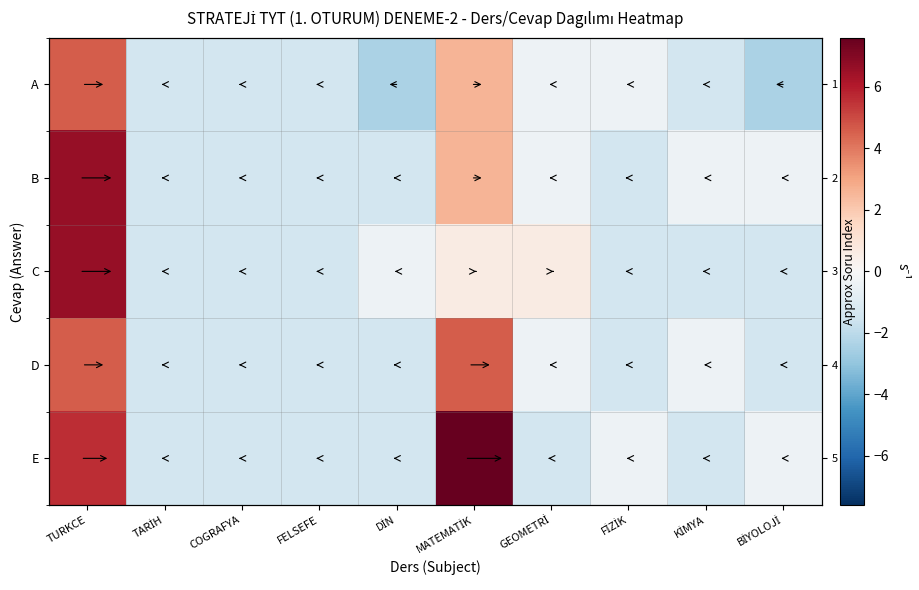

List the labels in order of E value, largest first.

MATEMATİK, TURKCE, FİZİK, BİYOLOJİ, TARİH, COGRAFYA, FELSEFE, DİN, GEOMETRİ, KİMYA